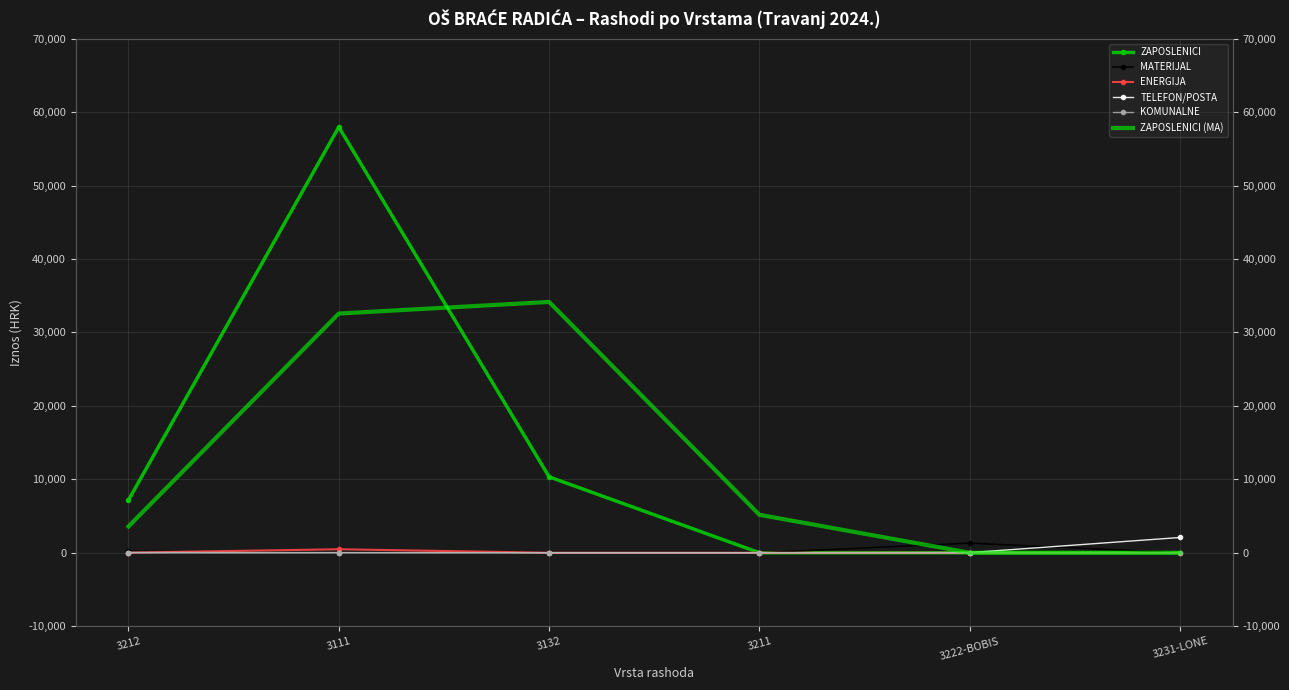

What is the label of the 6th point from the left?

3231-LONE